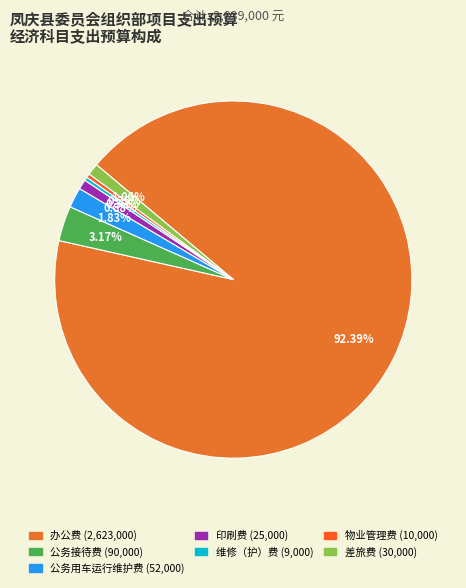

What is the largest slice in the pie chart?

办公费